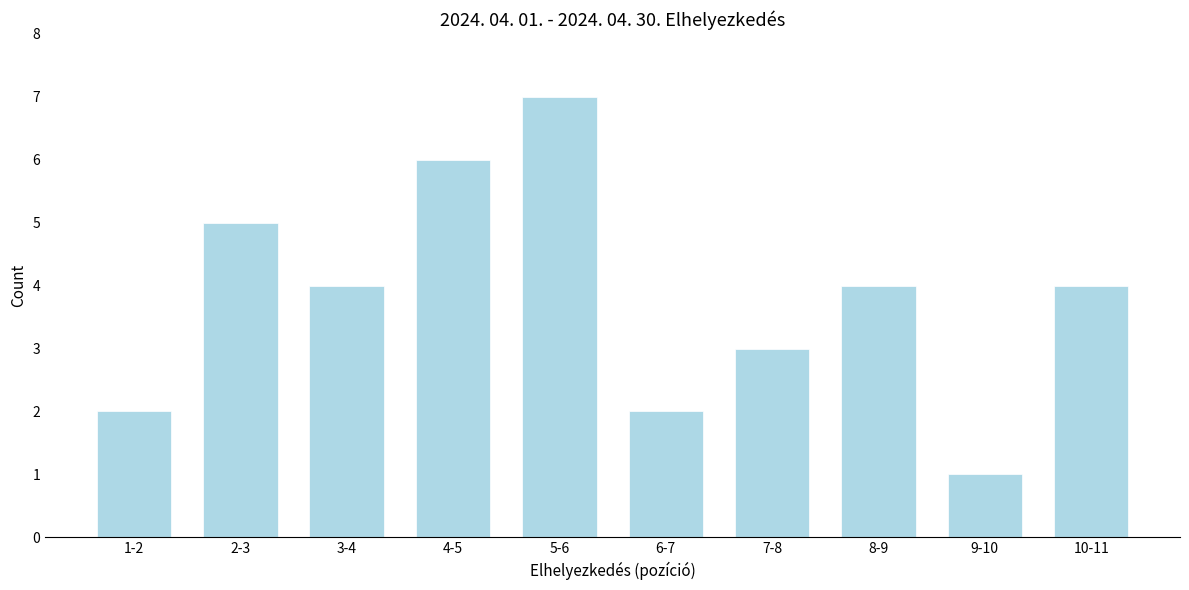

Reading left to right, list all the values displayed in this chart.

1-2=2	2-3=5	3-4=4	4-5=6	5-6=7	6-7=2	7-8=3	8-9=4	9-10=1	10-11=4